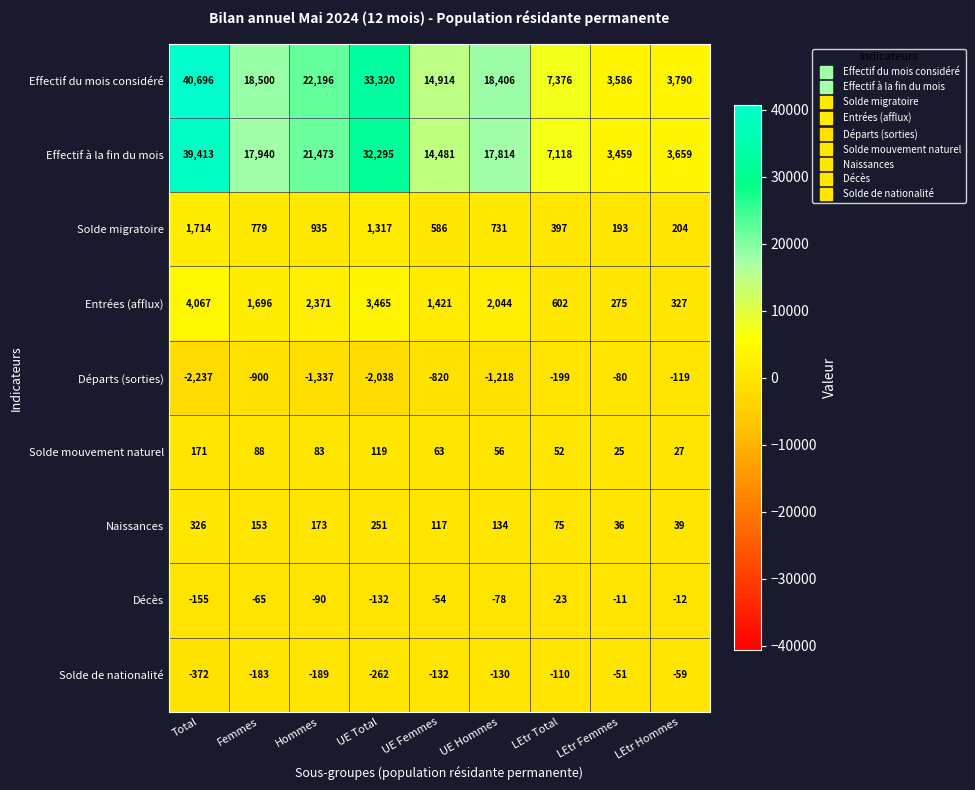

How many data points in Entrées (afflux) are less than 1696?

4